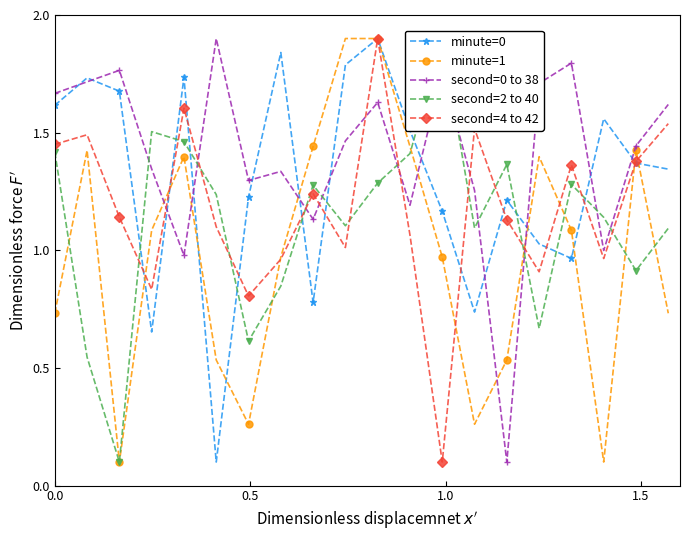

What is the lowest value of the second=0 to 38 series?

0.1